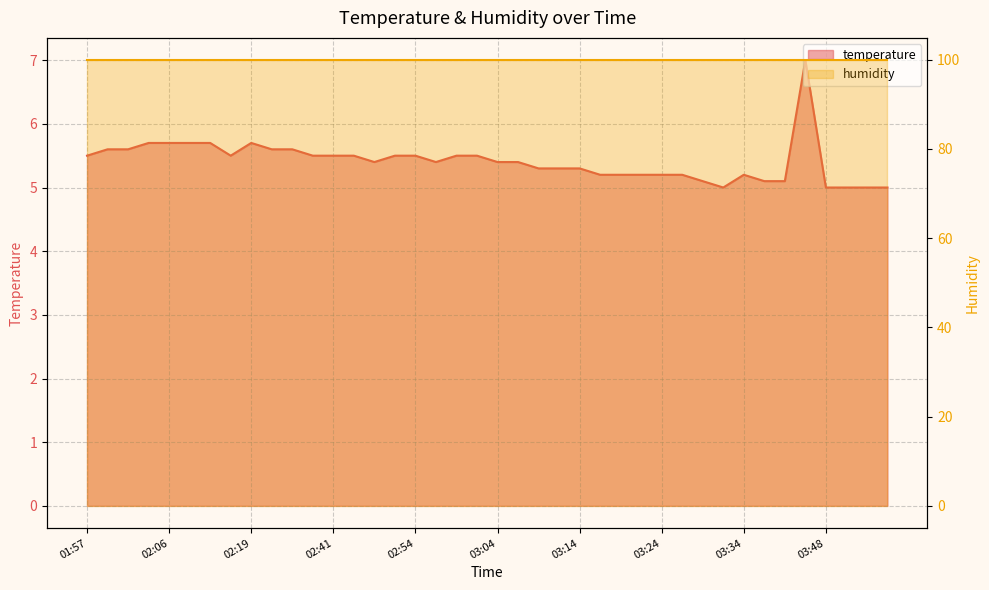

How many interior local peaks (higher than both neighbors) does the data have?

3